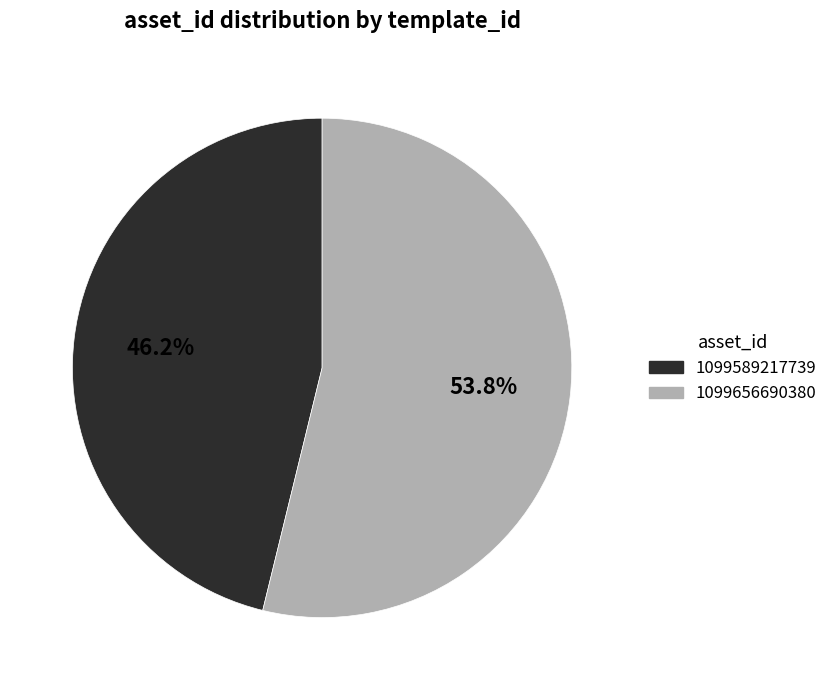

To the nearest percent, what percentage of the pie is 1099656690380?

54%